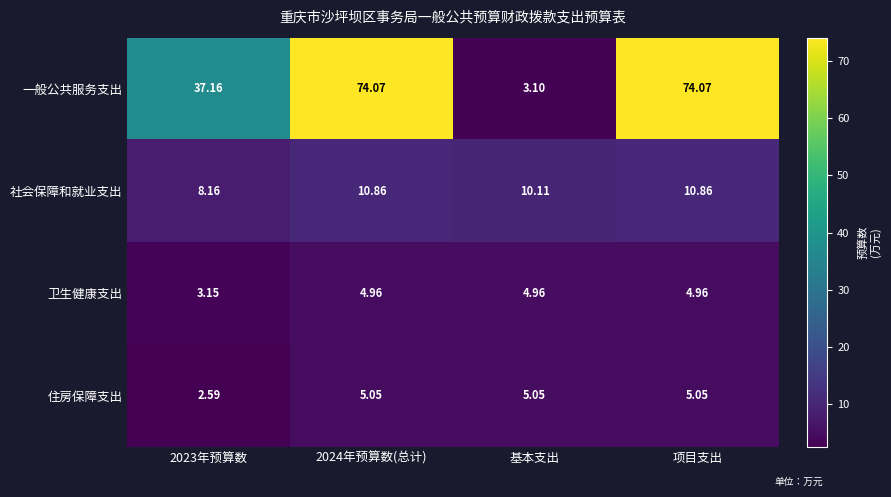

Rank the series at 项目支出 from highest to lowest value.

一般公共服务支出, 社会保障和就业支出, 住房保障支出, 卫生健康支出